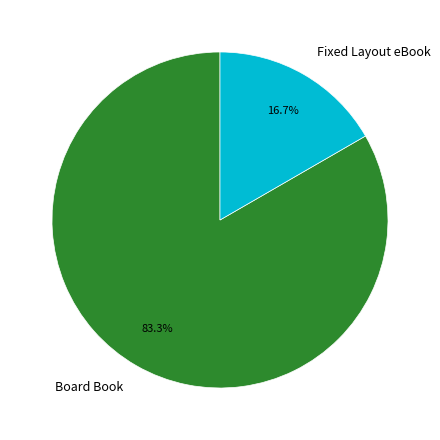

What percentage is the Board Book slice, to the nearest percent?

83%